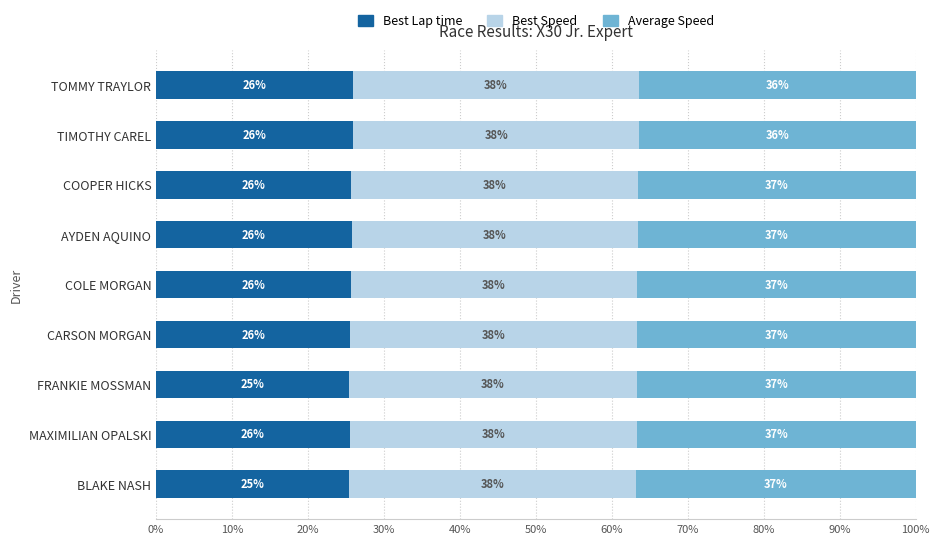

What is the total value across all series at BLAKE NASH?

100.0